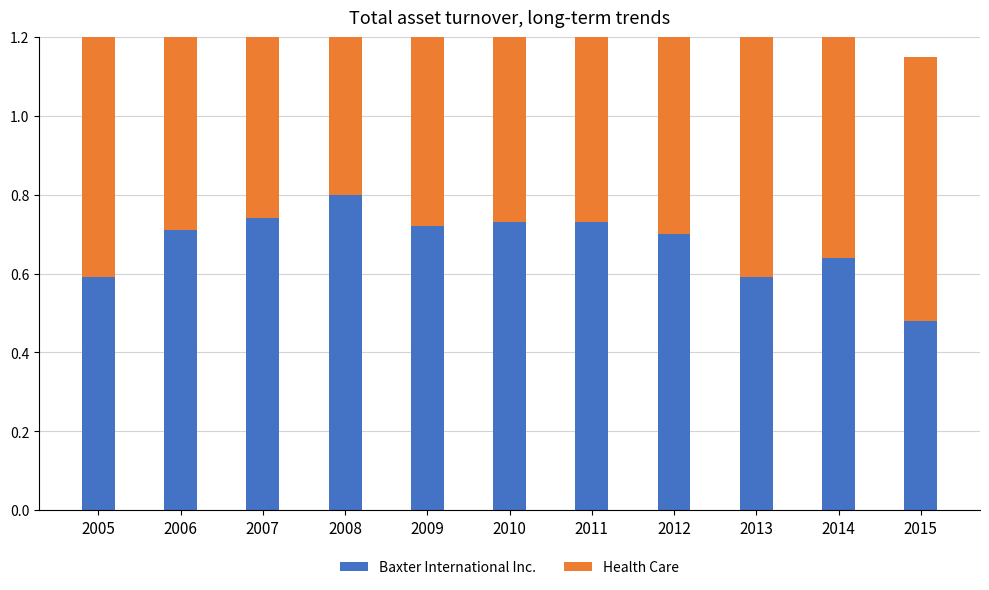

What is the difference between the maximum and second lowest values in the Baxter International Inc. series?

0.2